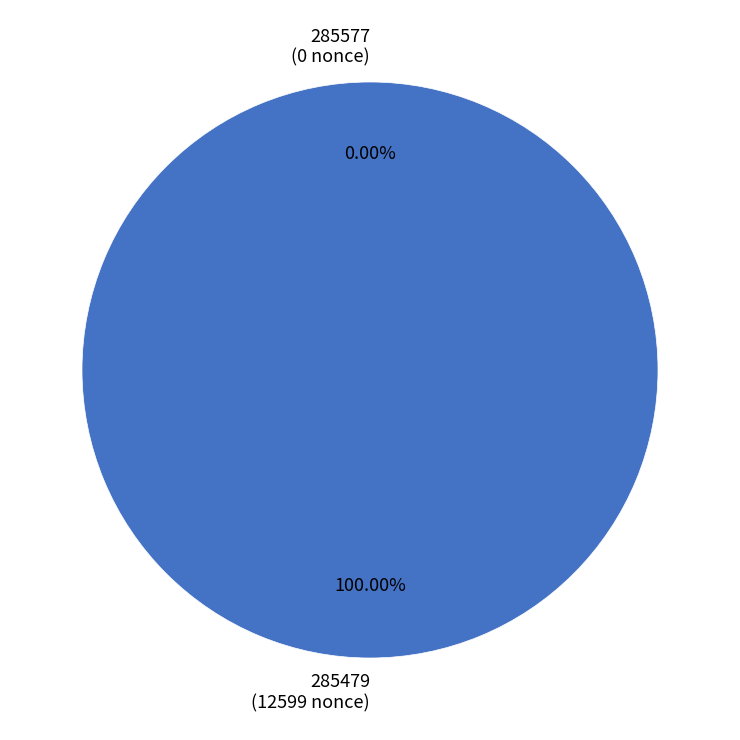

How many segments does this pie chart have?

2